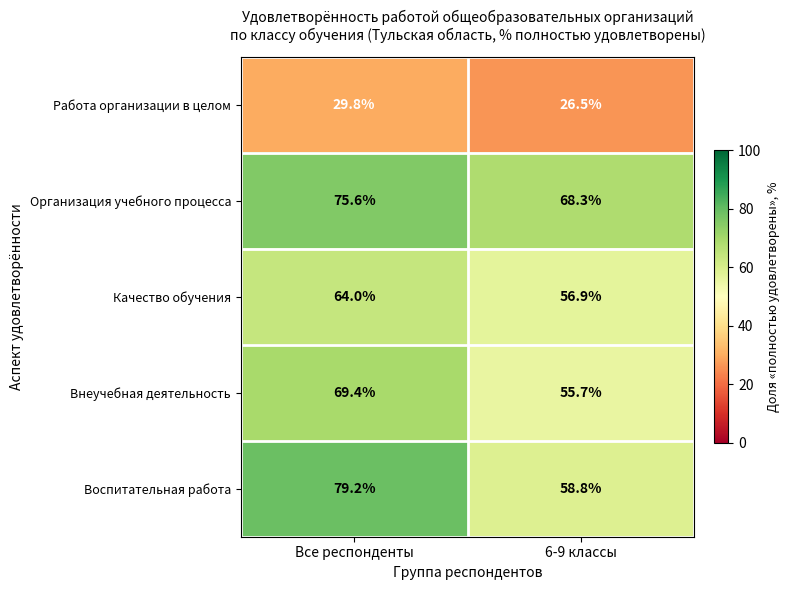

What is the greatest value displayed?

79.2